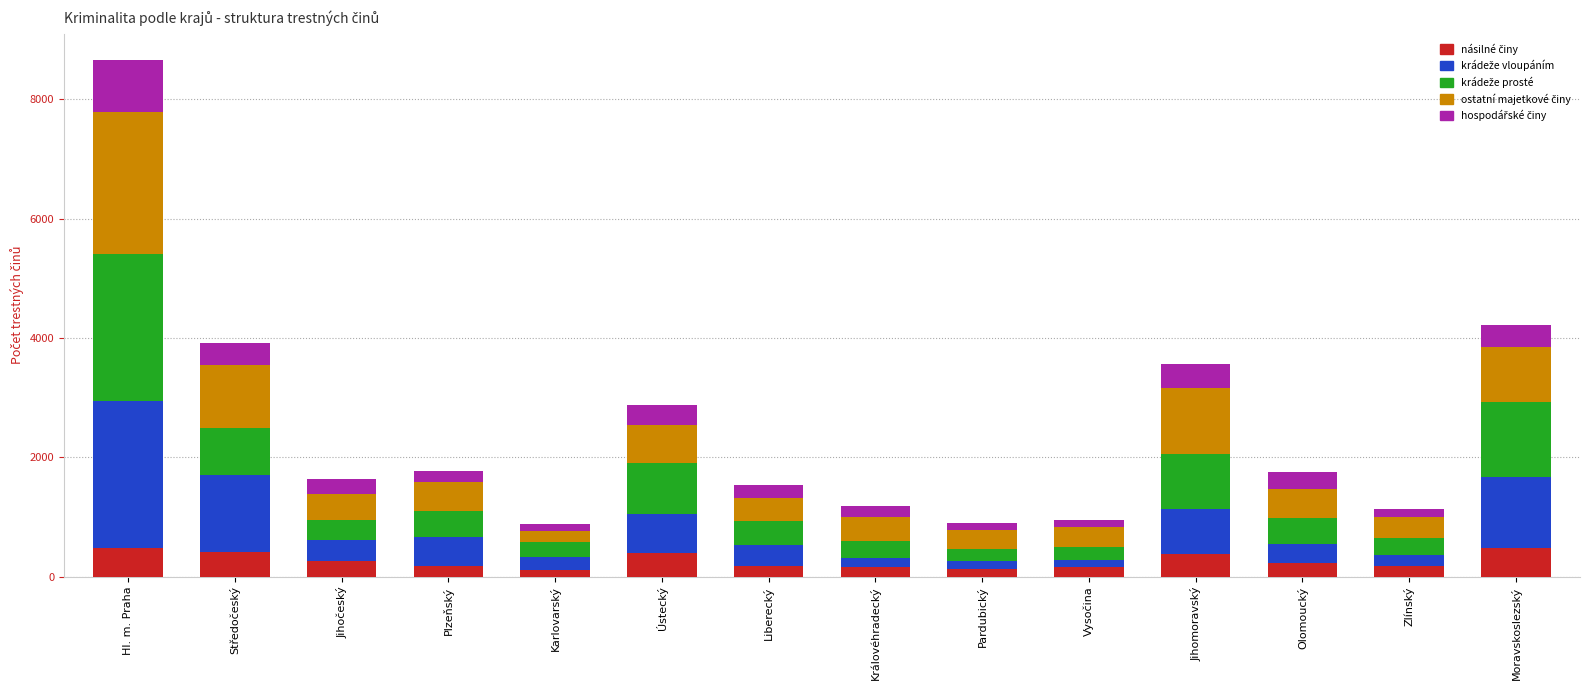

At which category is the sum across all series the highest?

Hl. m. Praha